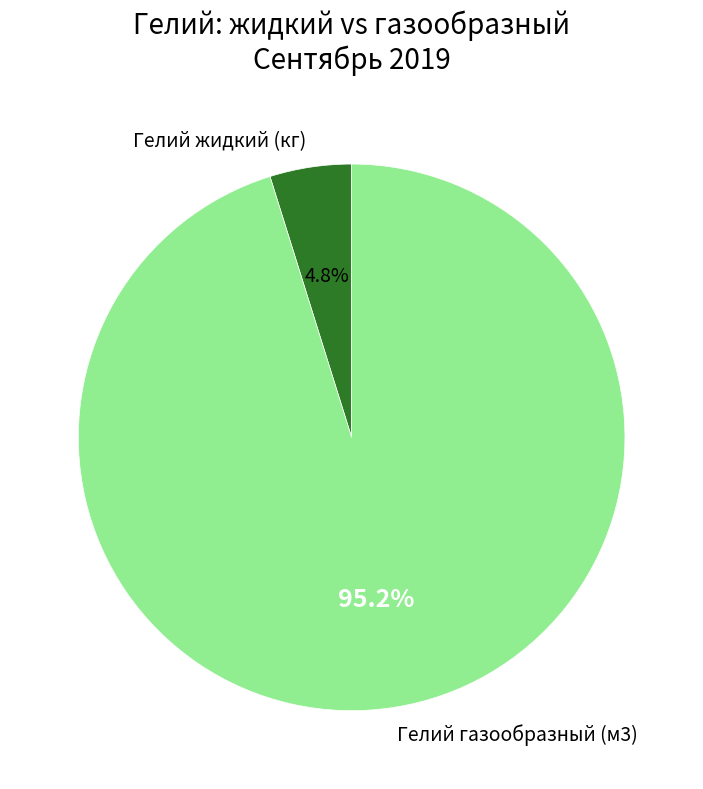

To the nearest percent, what portion does Гелий жидкий (кг) represent?

5%